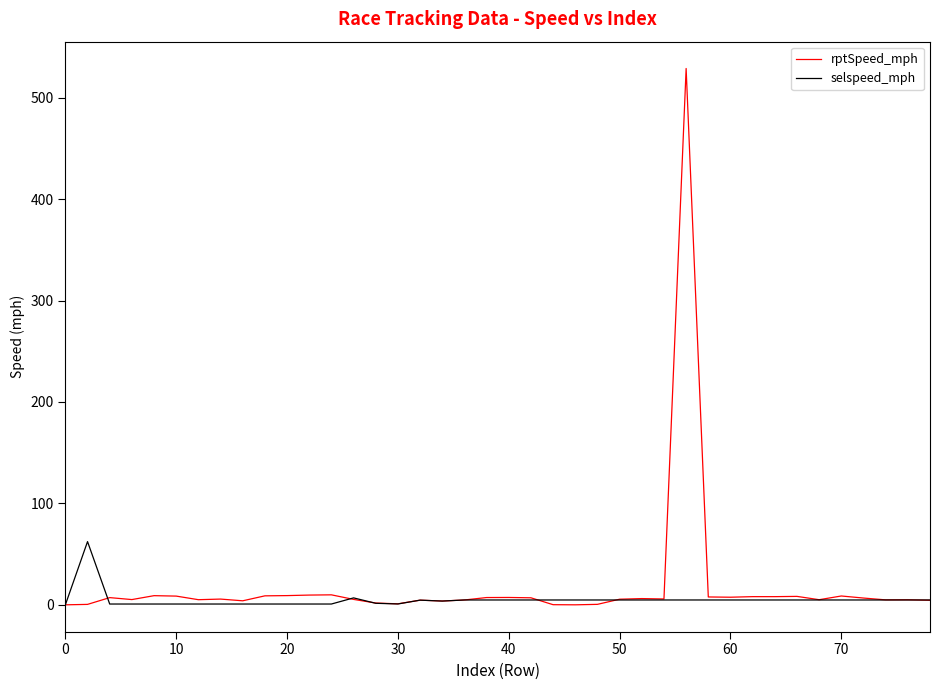

Which series has the widest spread of values?

rptSpeed_mph